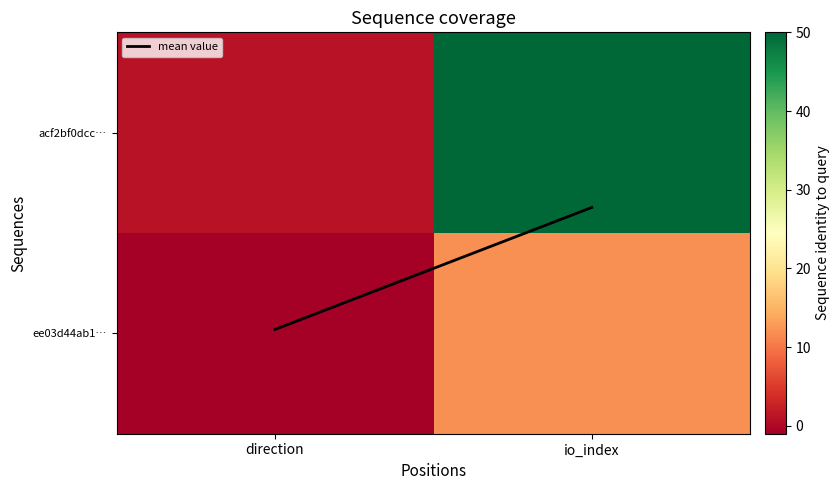

Which category has the highest value across all series?

io_index